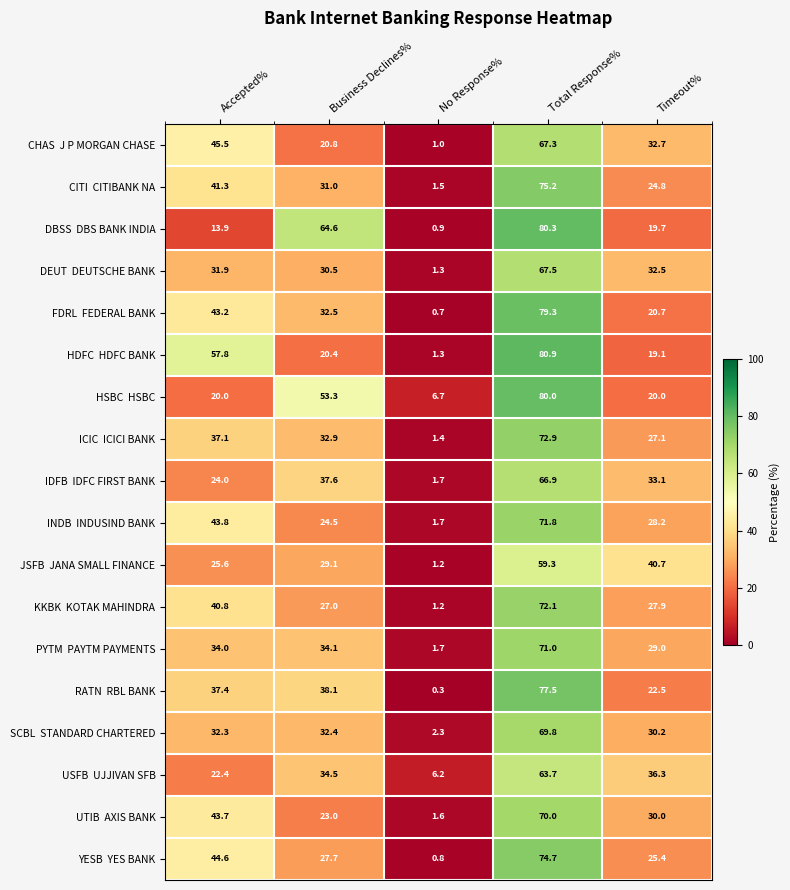

What is the spread (max minus min) of values at Timeout%?

21.6